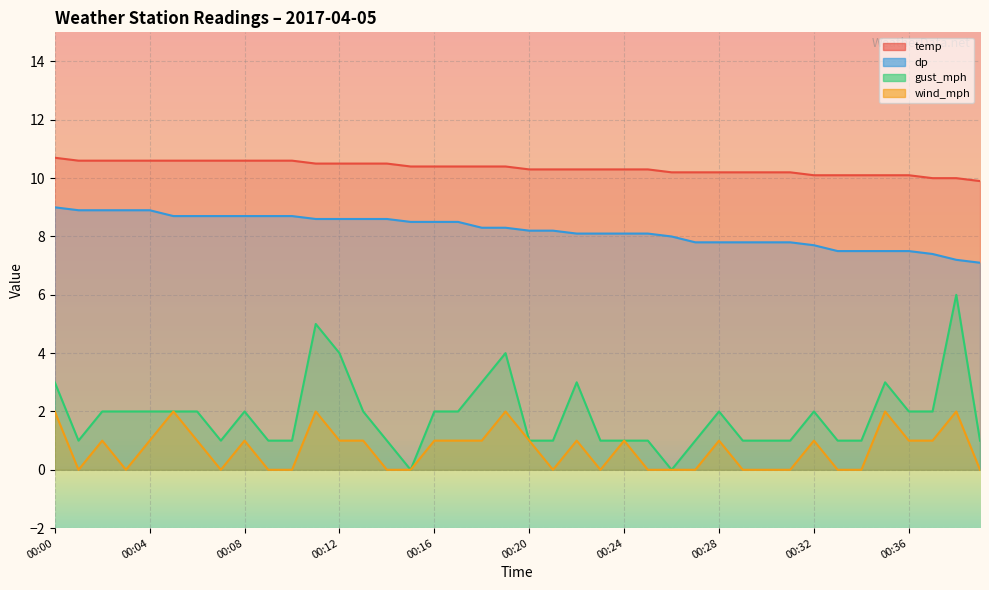

Is it true that temp equals 17.0 at 00:02?

False